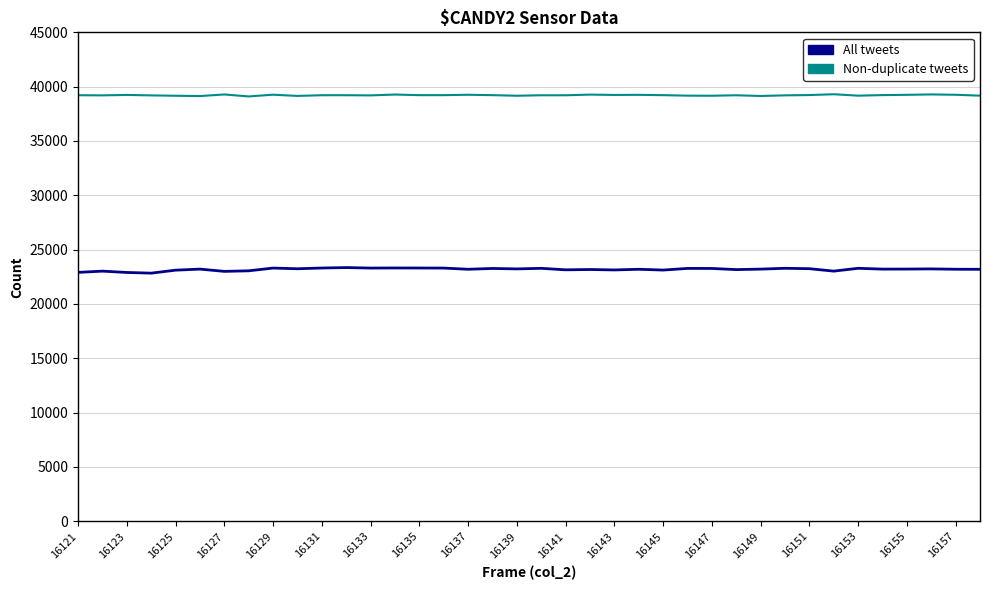

Which series has the widest spread of values?

All tweets